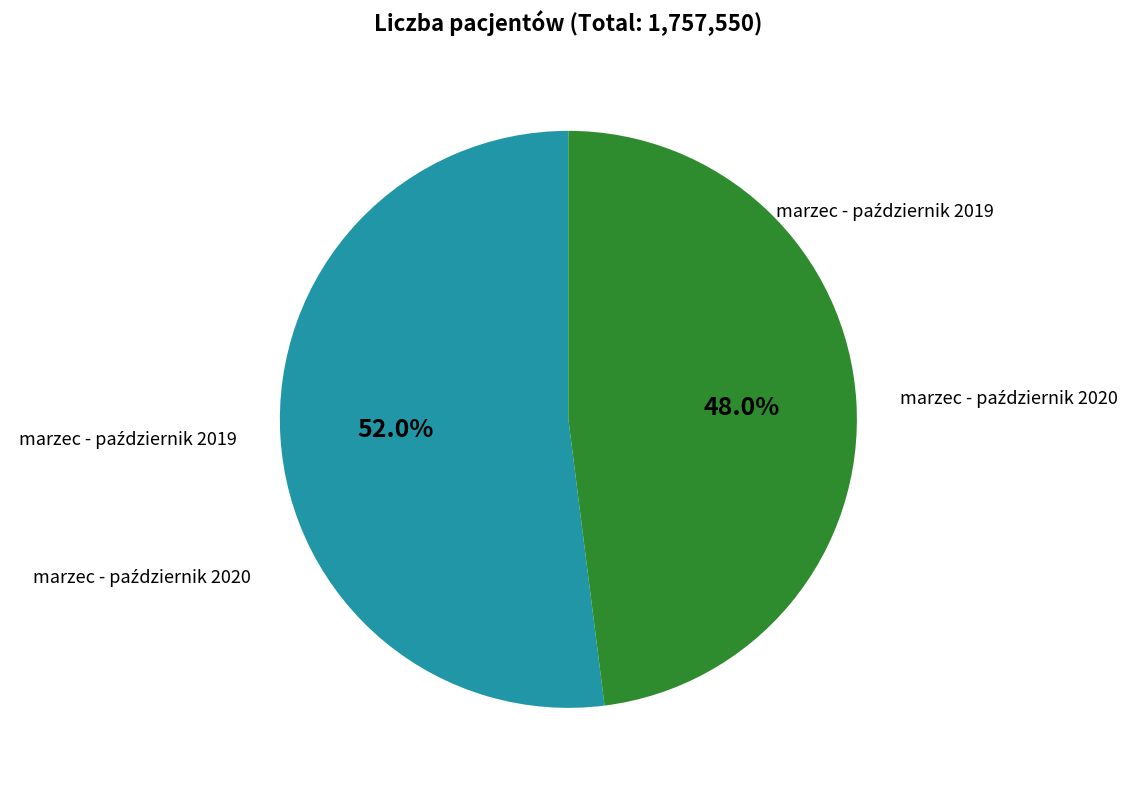

Is there any slice that represents more than half of the pie?

Yes